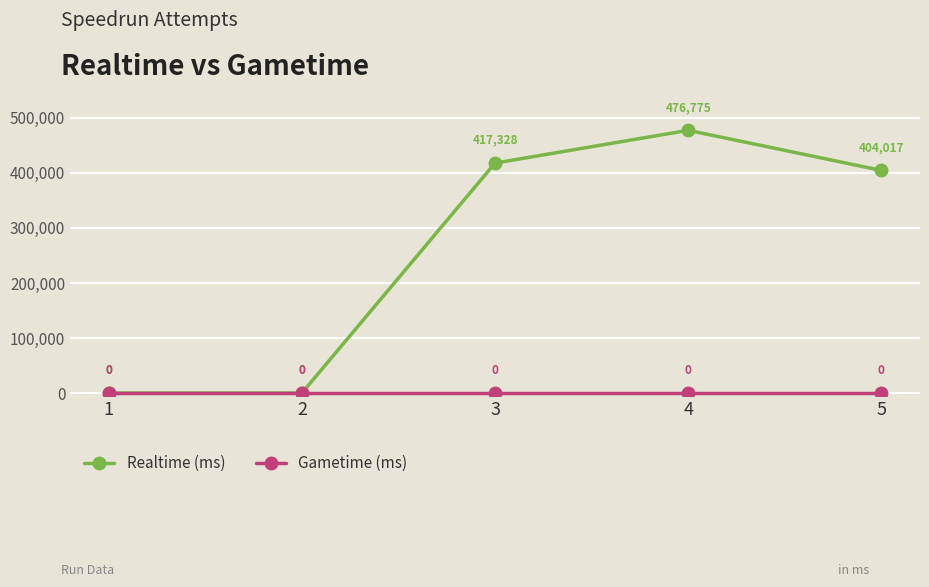

How many lines are shown in the chart?

2